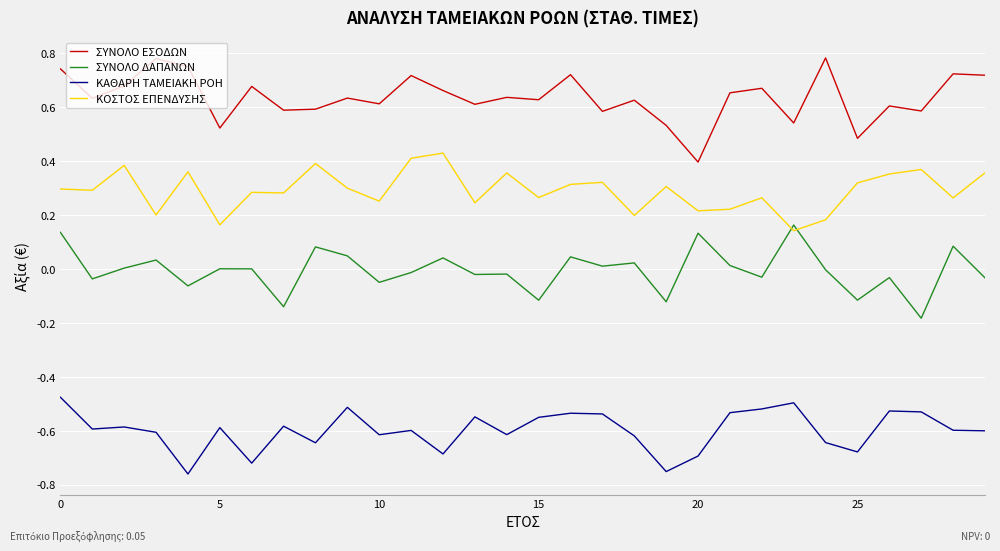

What are all the series names shown in the legend?

ΣΥΝΟΛΟ ΕΣΟΔΩΝ, ΣΥΝΟΛΟ ΔΑΠΑΝΩΝ, ΚΑΘΑΡΗ ΤΑΜΕΙΑΚΗ ΡΟΗ, ΚΟΣΤΟΣ ΕΠΕΝΔΥΣΗΣ